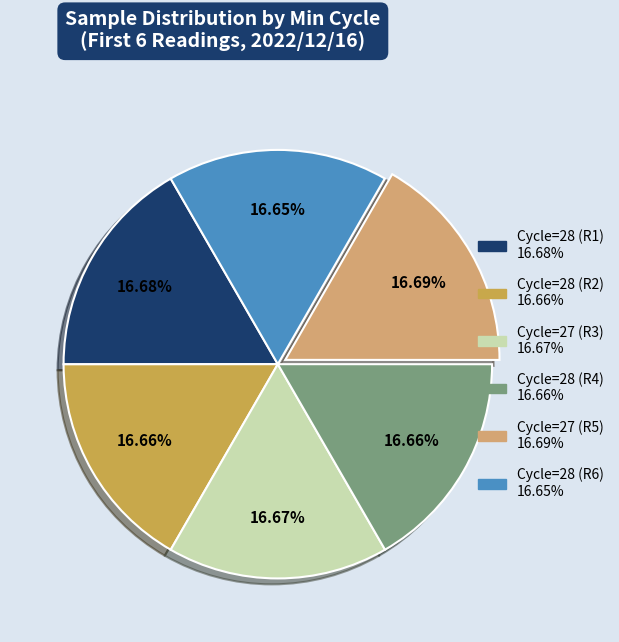

Is there a majority slice in this chart?

No